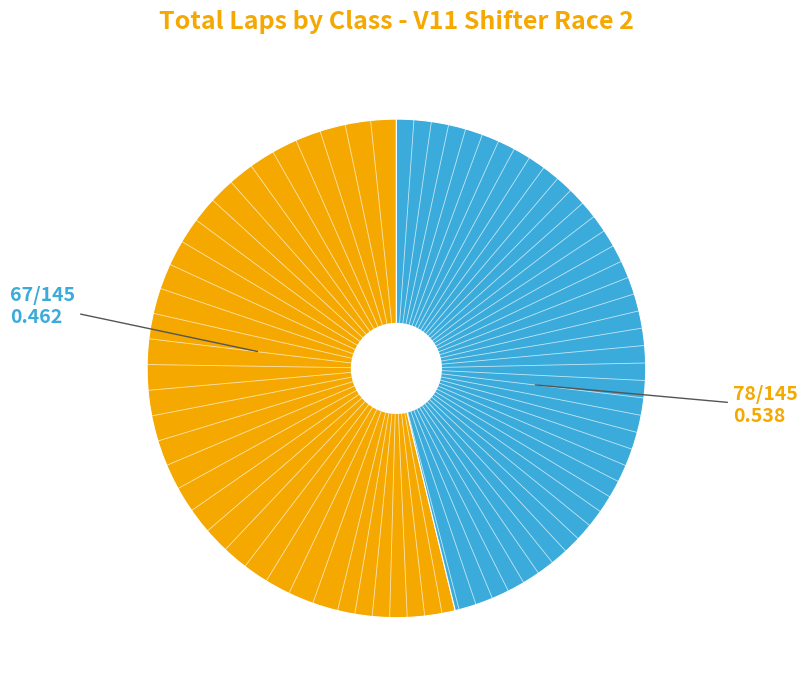

How many slices are in this pie chart?

2